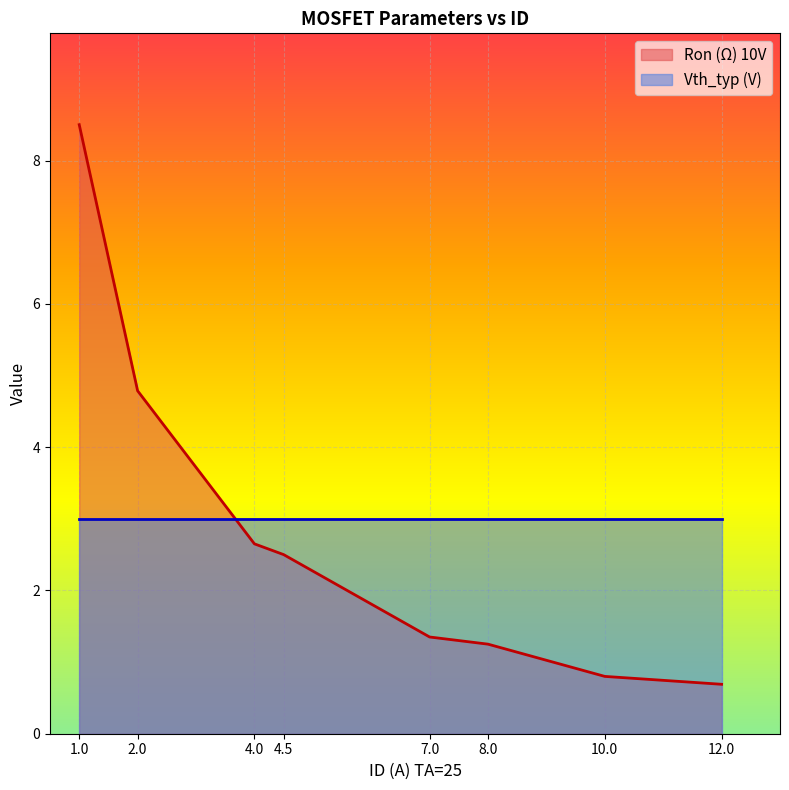

Rank the categories by Ron (Ω) 10V value from highest to lowest.

1.0, 2.0, 4.0, 4.5, 7.0, 8.0, 10.0, 12.0